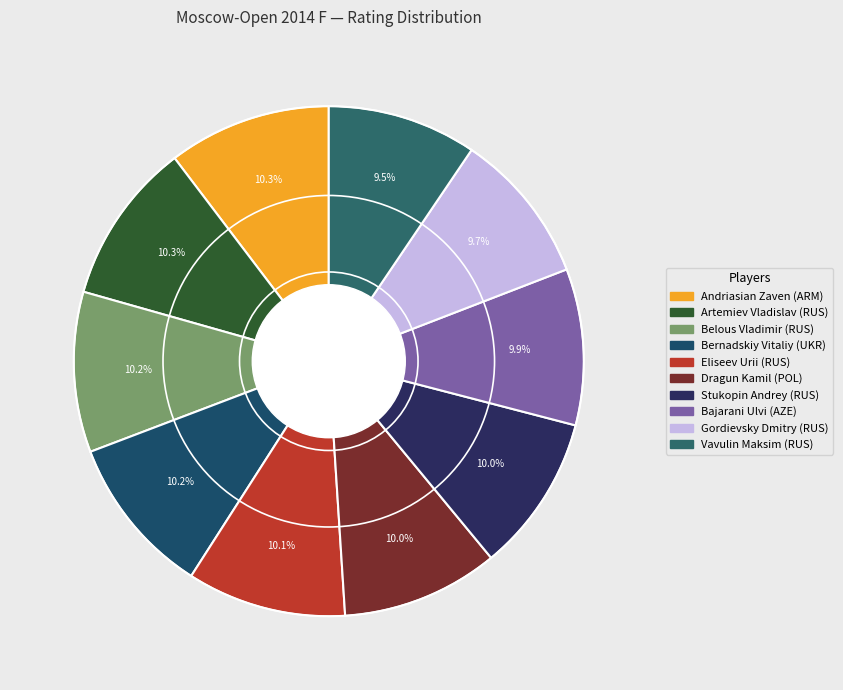

How many slices are in this pie chart?

10